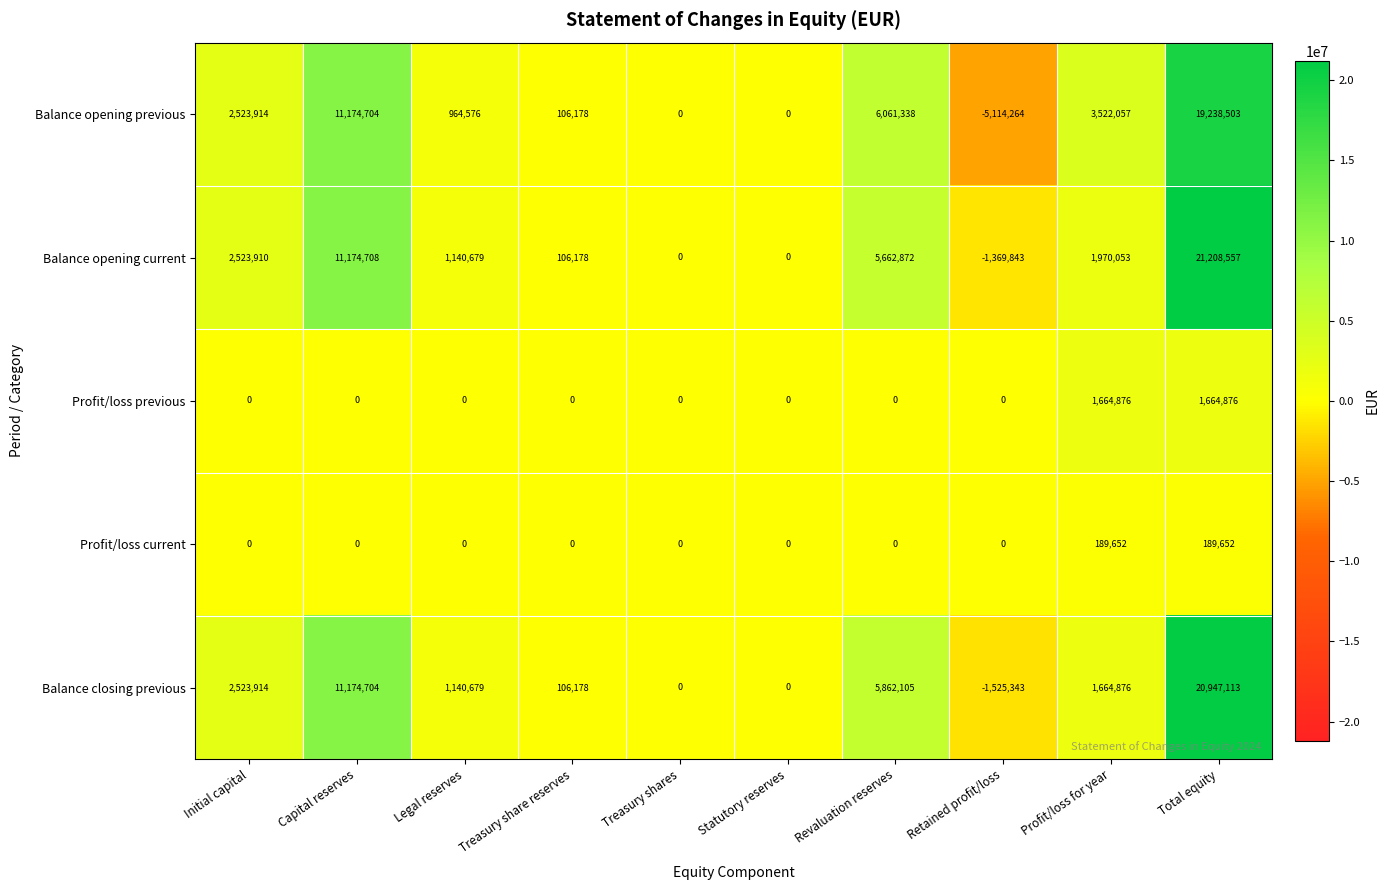

How many data points does each series have?

10